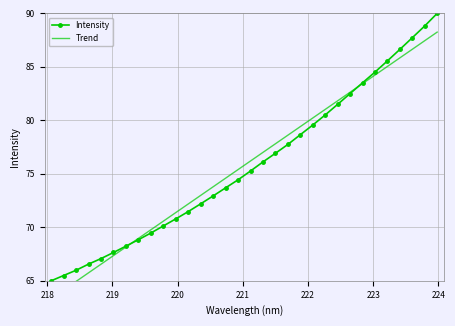

What is the lowest value of the Intensity series?

65.0